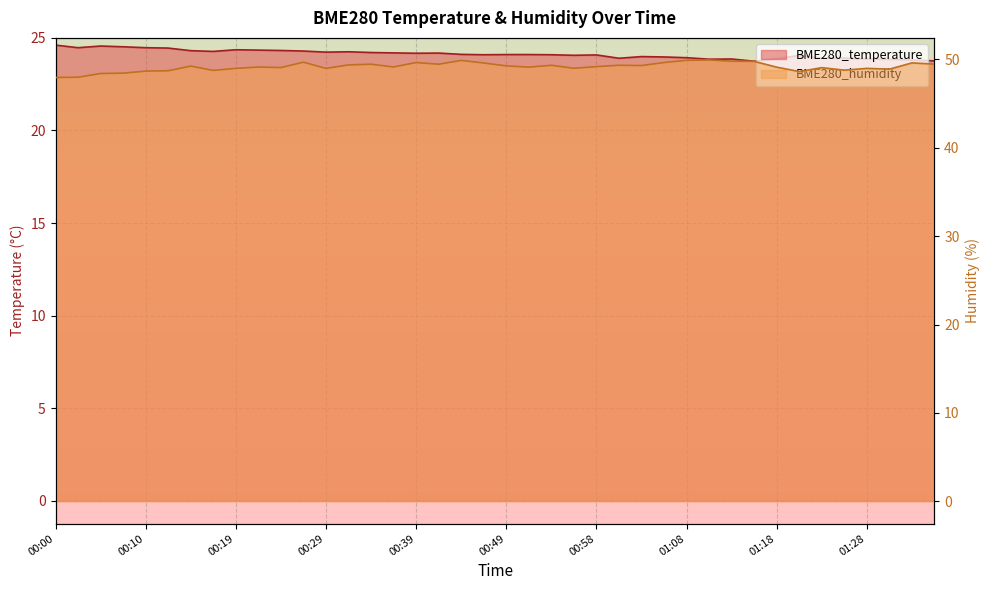

What is the sum of all BME280_humidity values?

1965.3